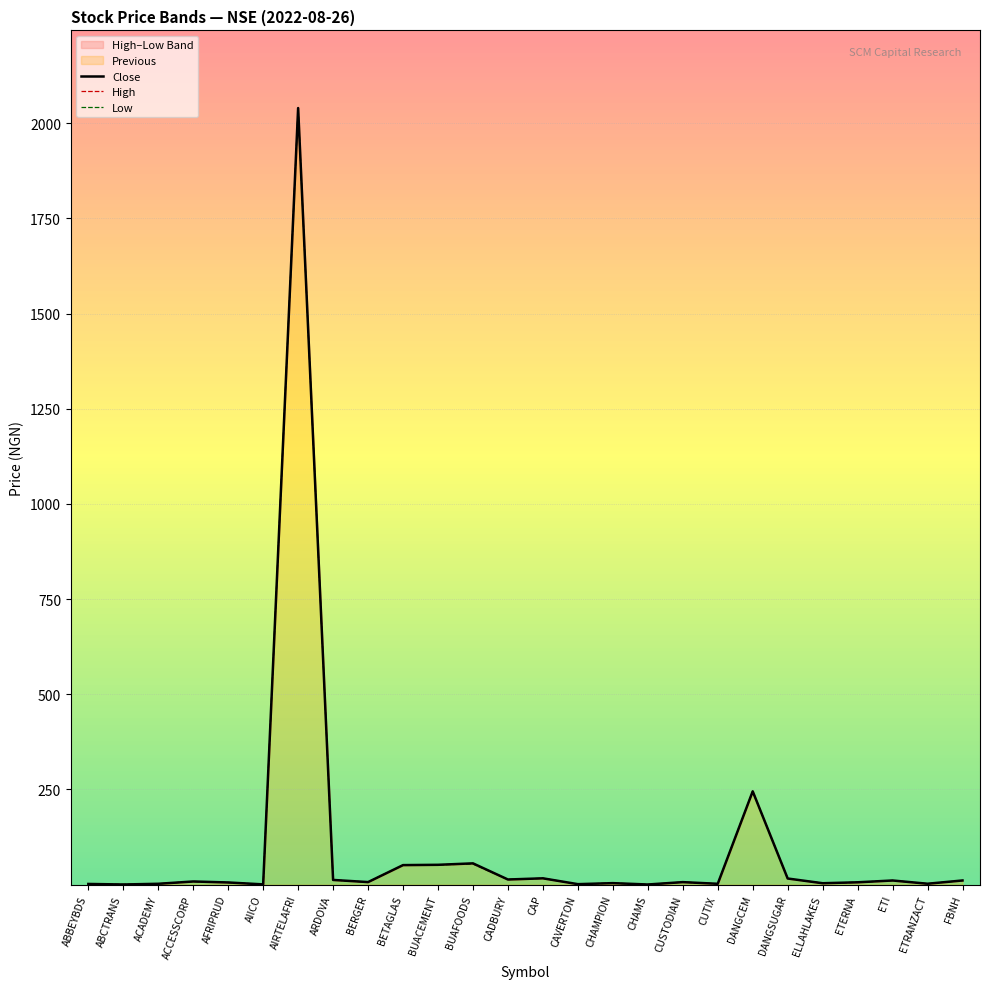

What is the value of the Close point at the 26th from the left?

10.8